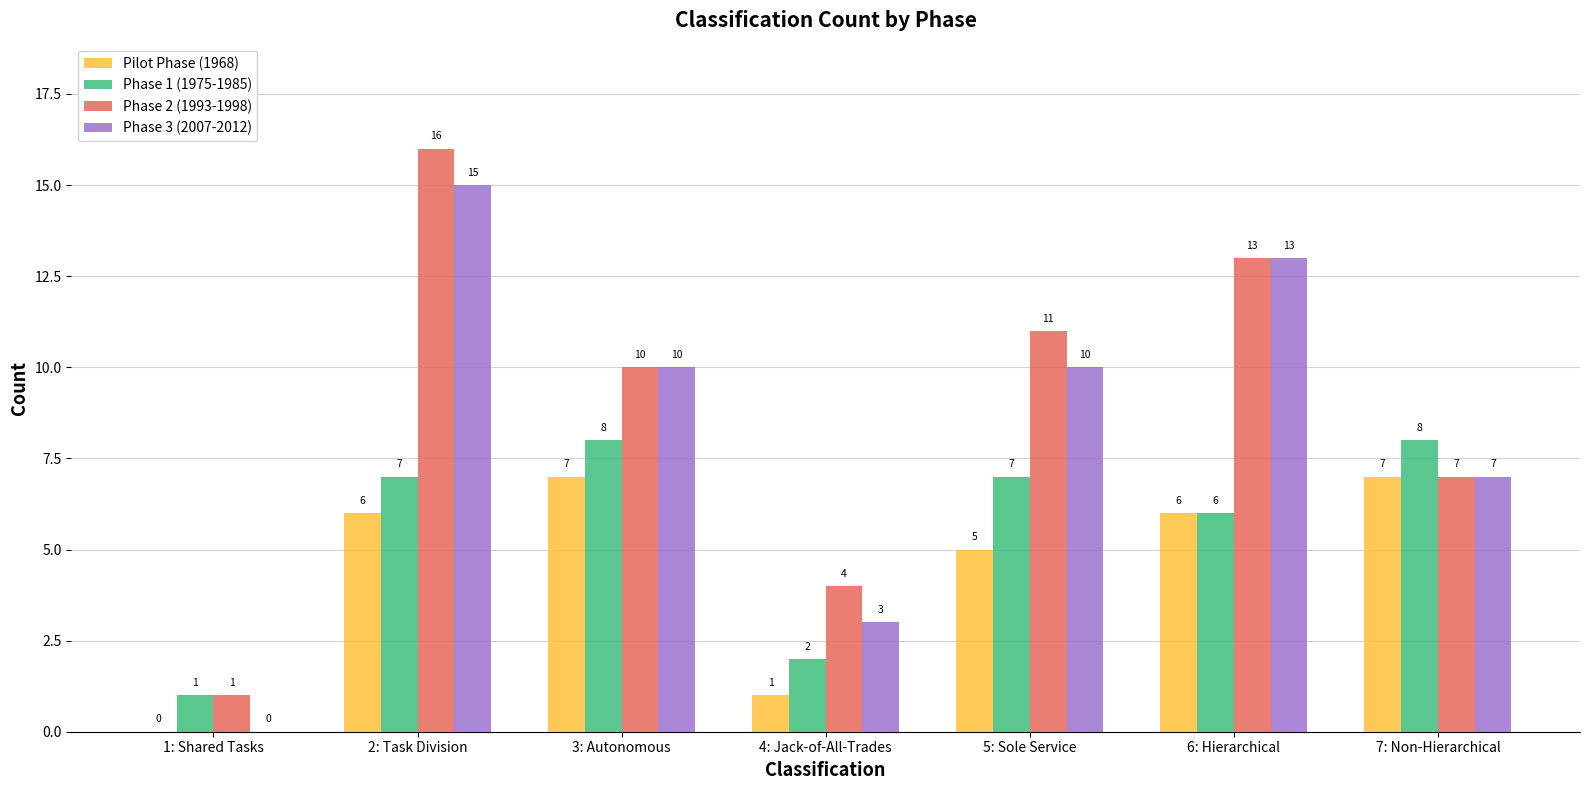

At which category is the sum across all series the highest?

2: Task Division